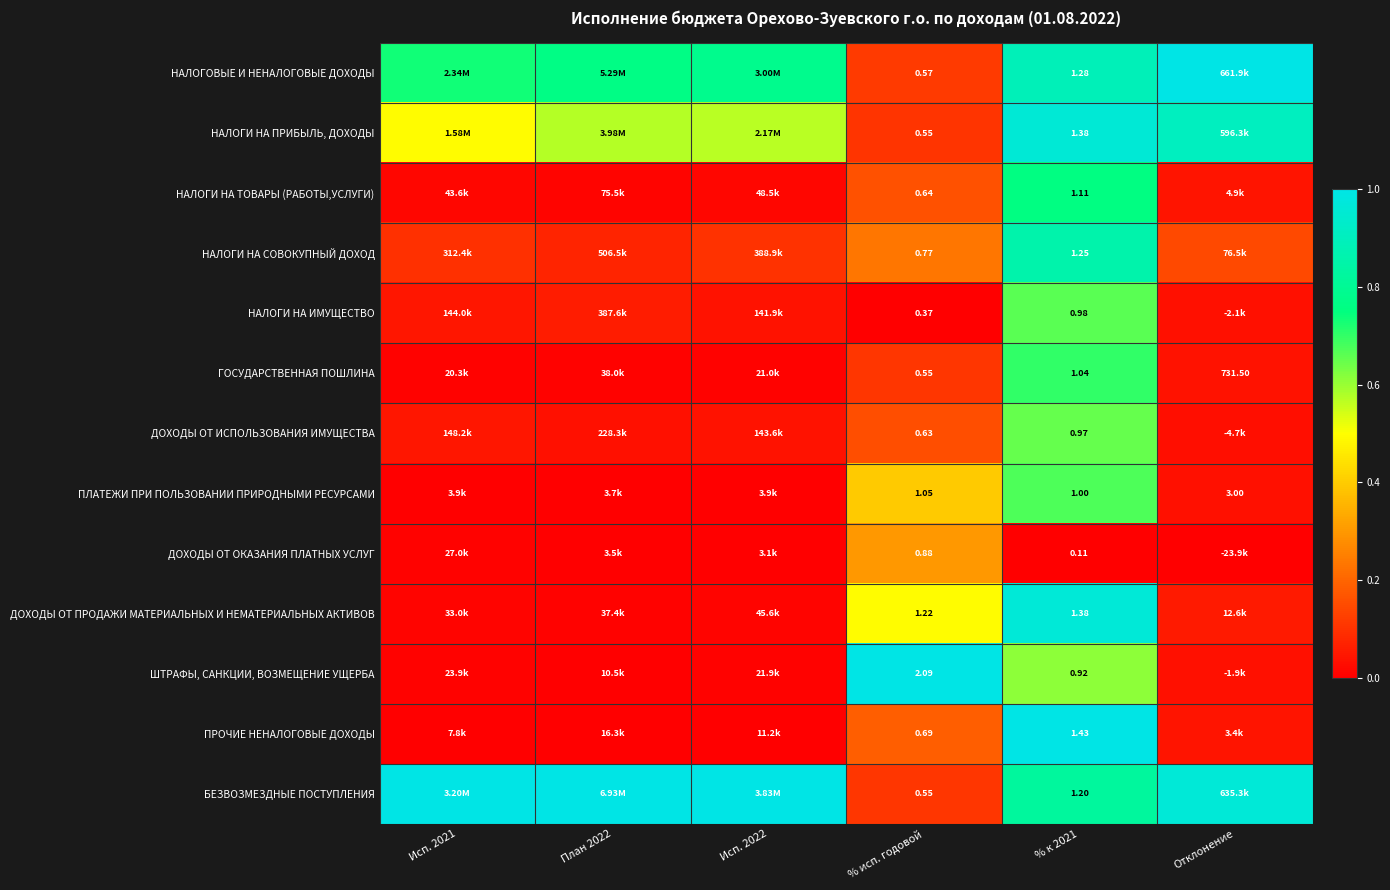

Between % исп. годовой and % к 2021, which series saw the biggest shift?

ШТРАФЫ, САНКЦИИ, ВОЗМЕЩЕНИЕ УЩЕРБА